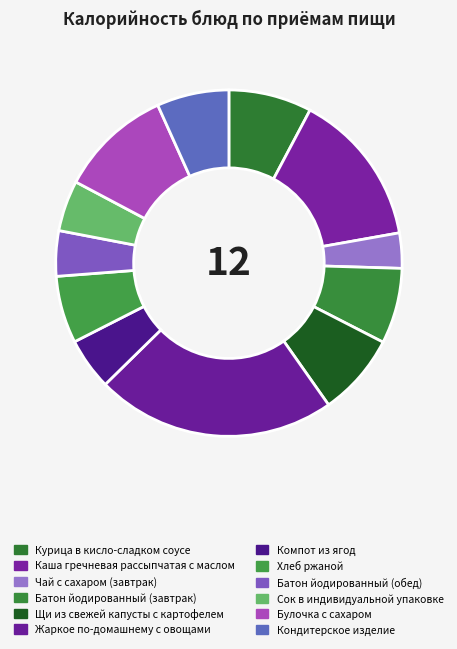

Which category has the smallest portion of the pie?

Чай с сахаром (завтрак)